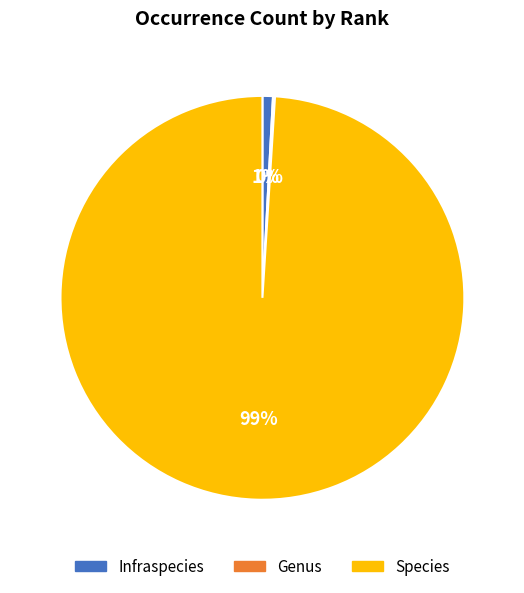

Is there a majority slice in this chart?

Yes